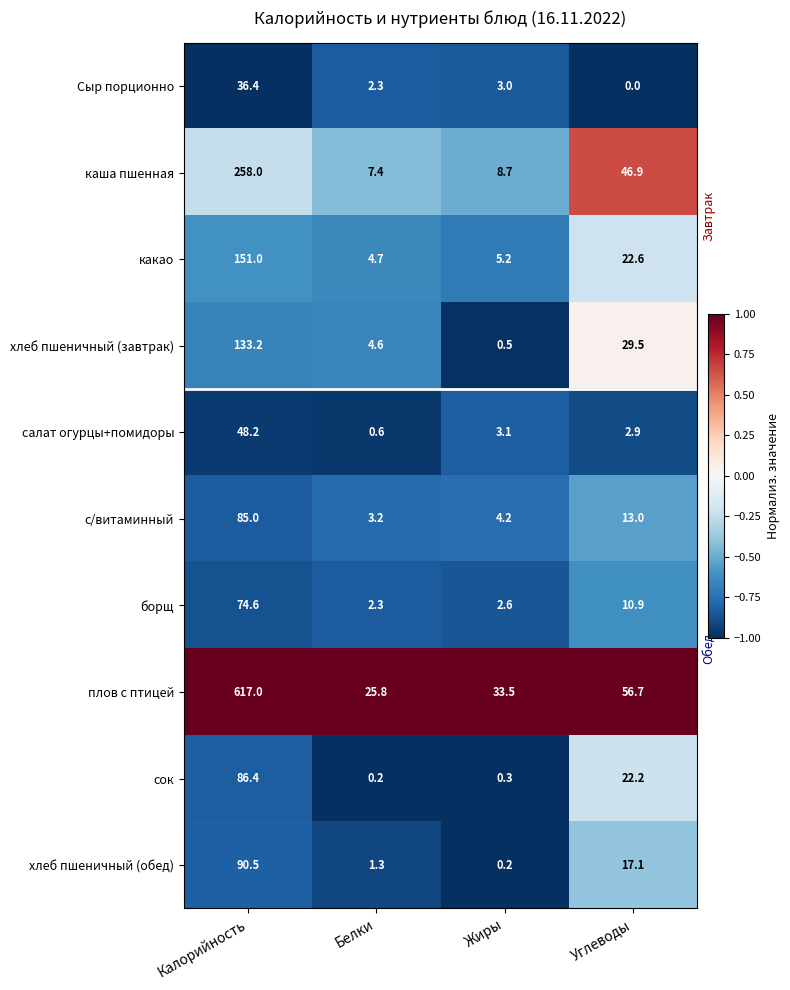

At which label does каша пшенная reach its peak?

Калорийность